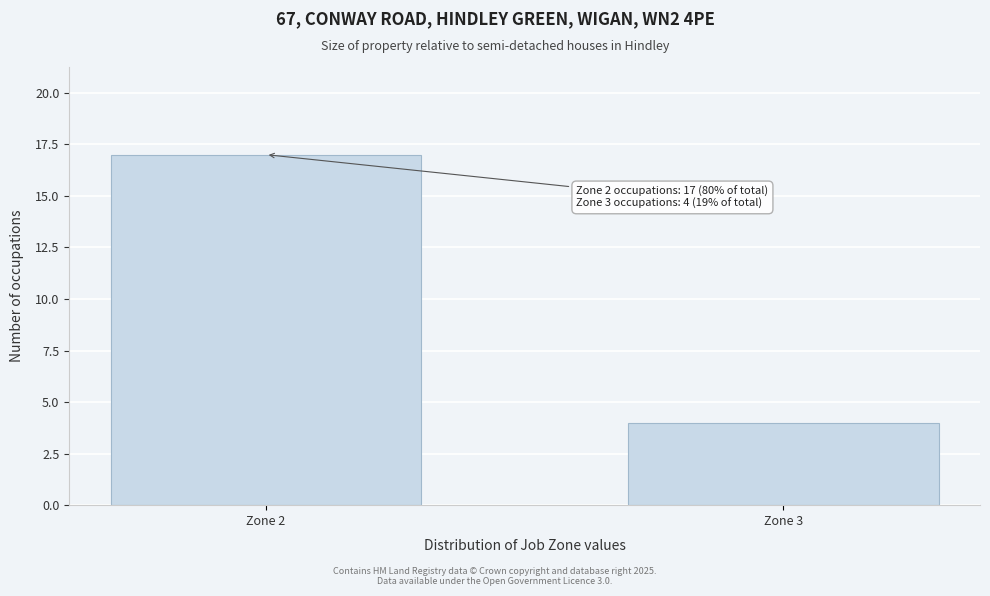

Reading right to left, transcribe all the data shown in this chart.

Zone 3=4	Zone 2=17